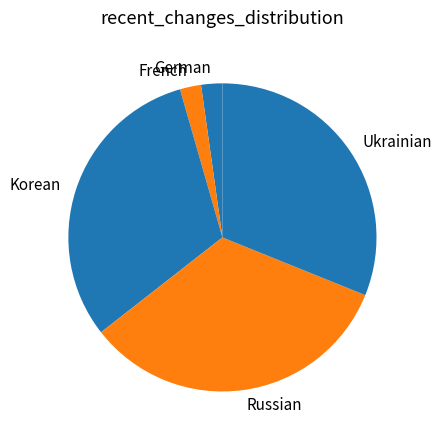

What is the largest slice in the pie chart?

Russian